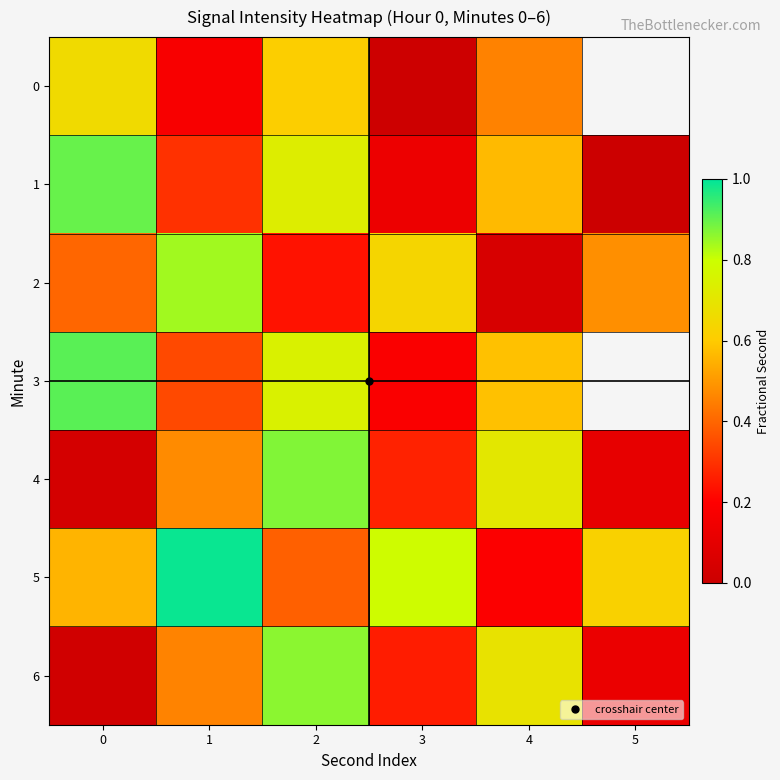

What is the sum of the 2 values at 4 and 3?

0.7